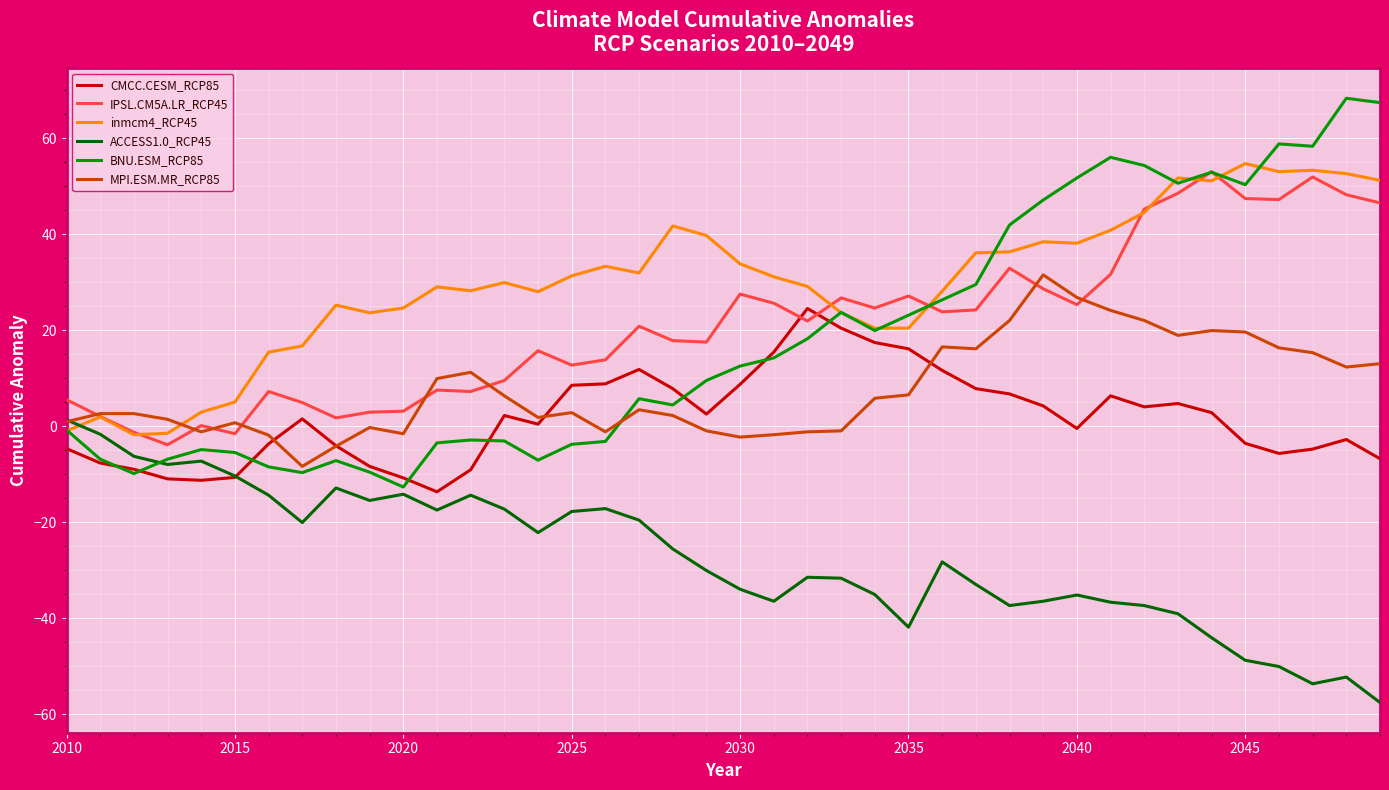

What is the sum of all MPI.ESM.MR_RCP85 values?

306.3